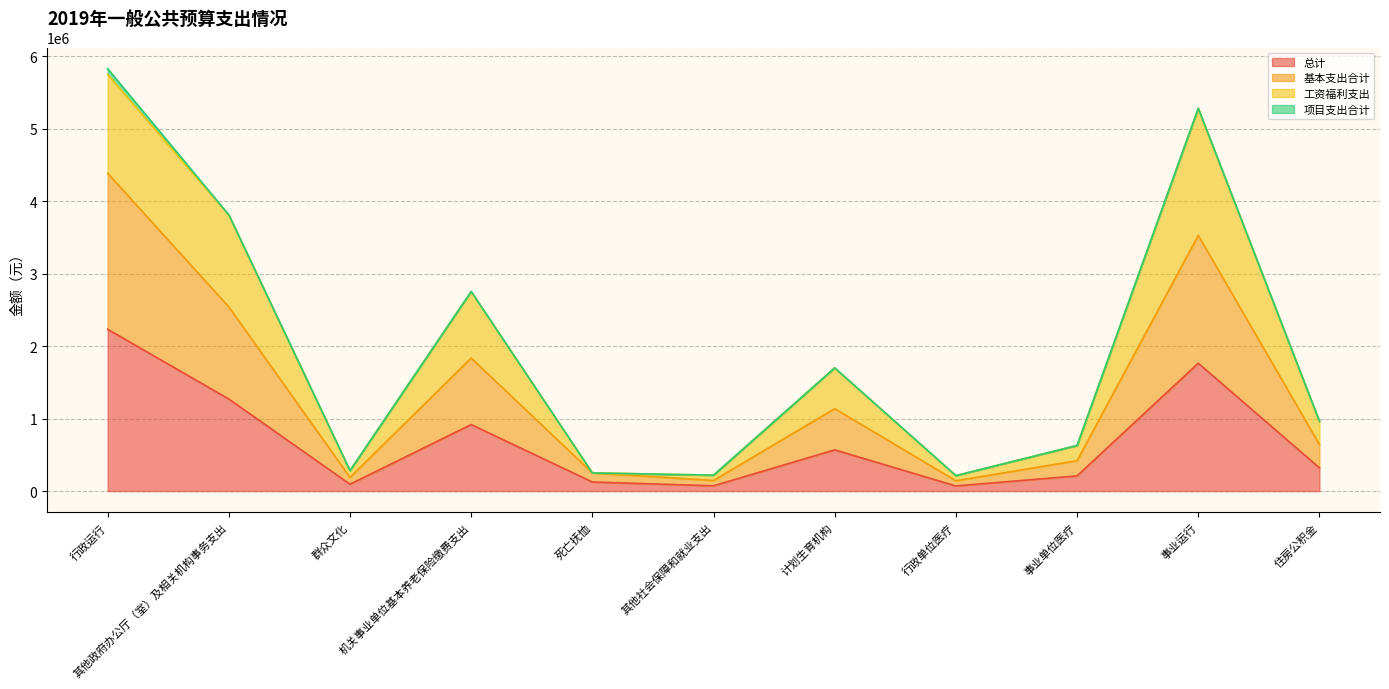

What is the label of the 8th point from the right?

机关事业单位基本养老保险缴费支出